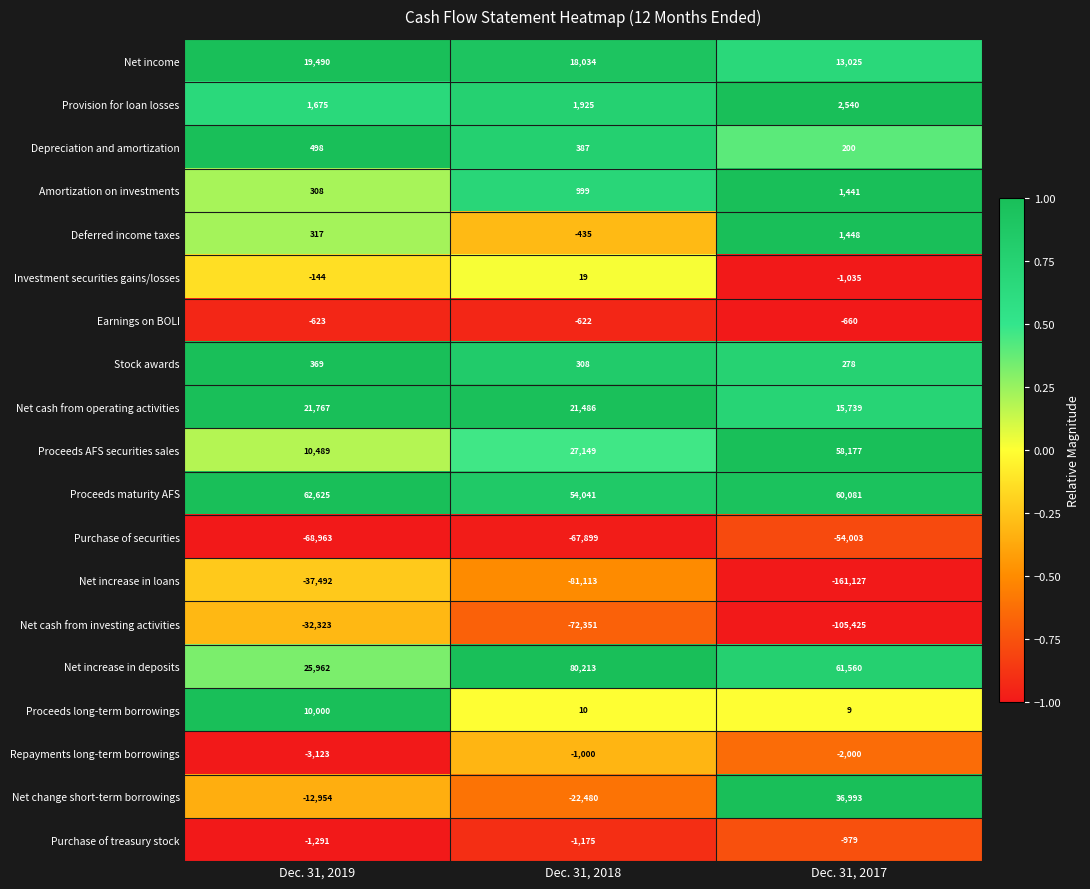

At which category is the sum across all series the highest?

Dec. 31, 2019